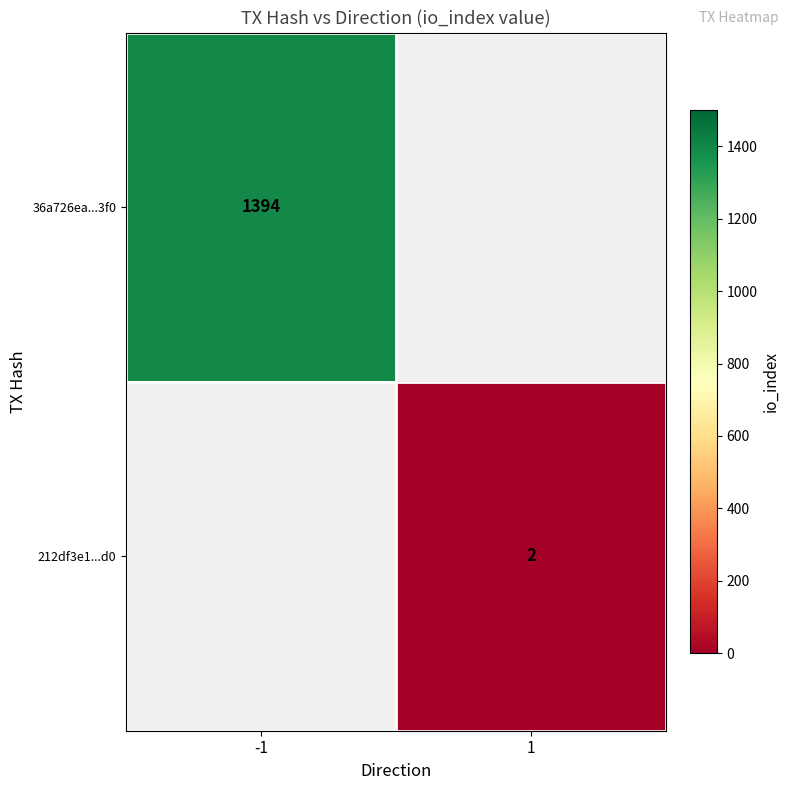

The value of 212df3e1...d0 at 1 is 2. True or false?

True